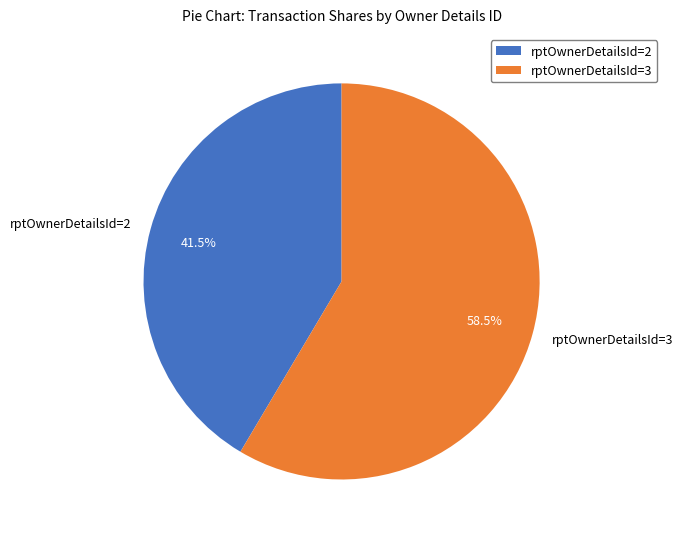

What portion of the pie excludes rptOwnerDetailsId=2?

58.5%